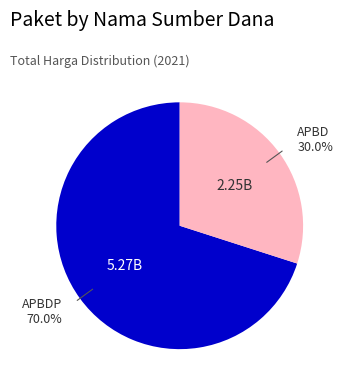

To the nearest percent, what is the average slice percentage?

50%